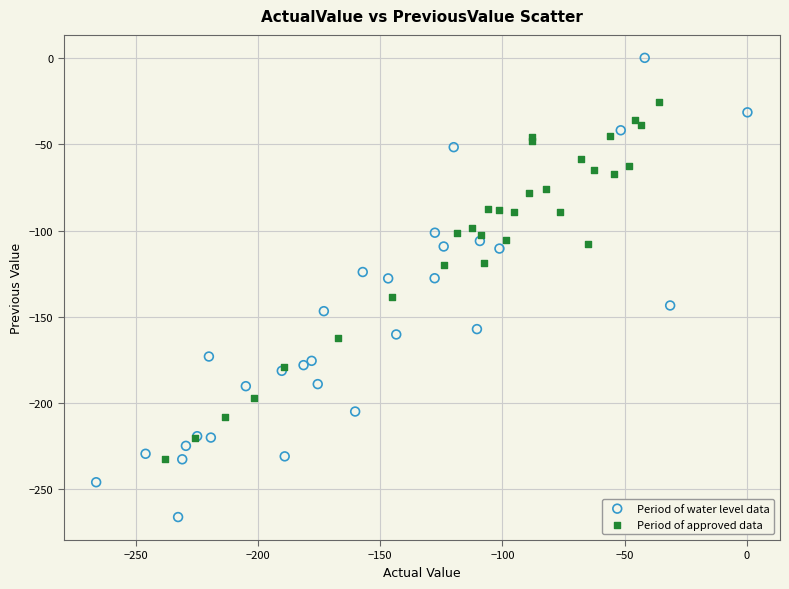

Which series reaches the minimum Y coordinate?

Period of water level data